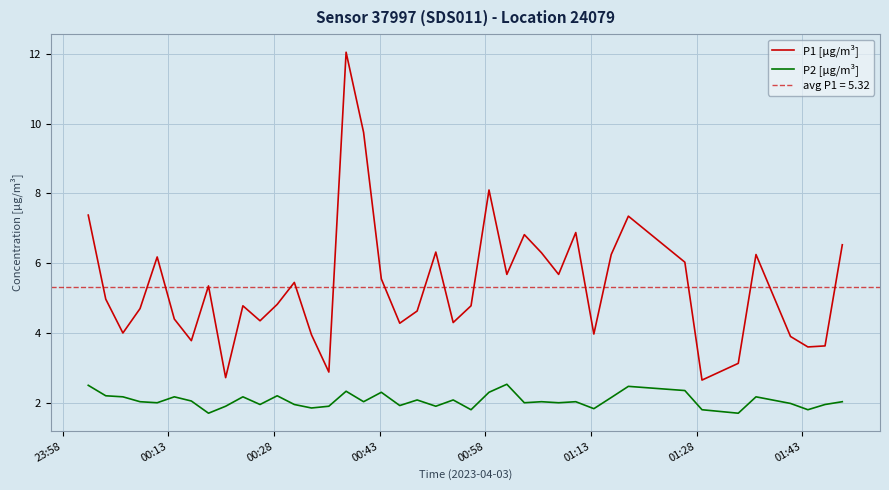

What are all the series names shown in the legend?

P1 [µg/m³], P2 [µg/m³]